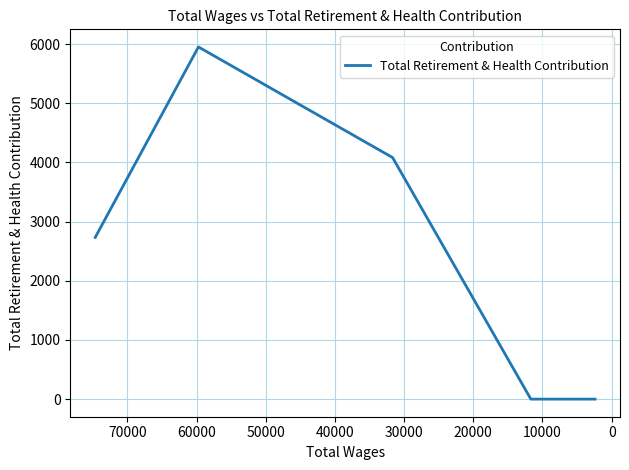

Does the chart have visible grid lines?

Yes